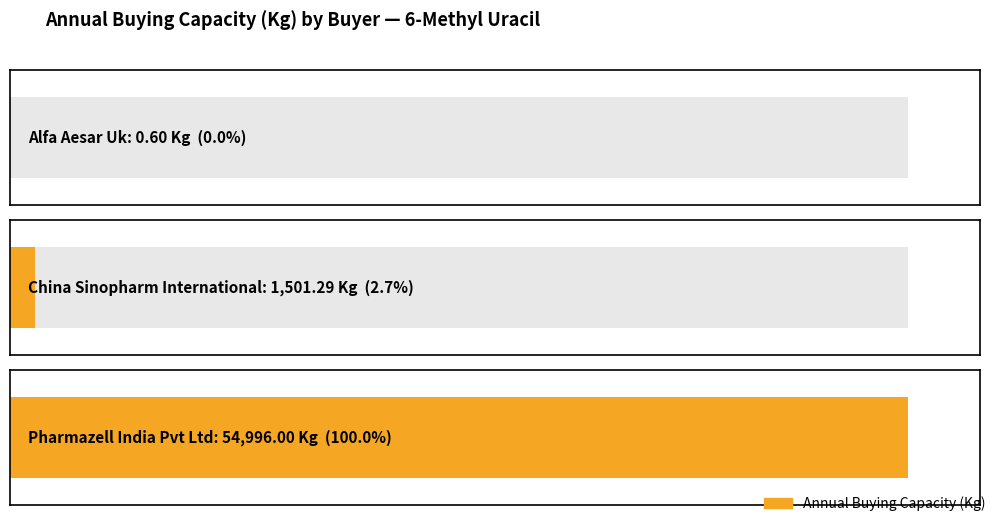

What is the difference between the values at Alfa Aesar Uk and Pharmazell India Pvt Ltd?

54995.4